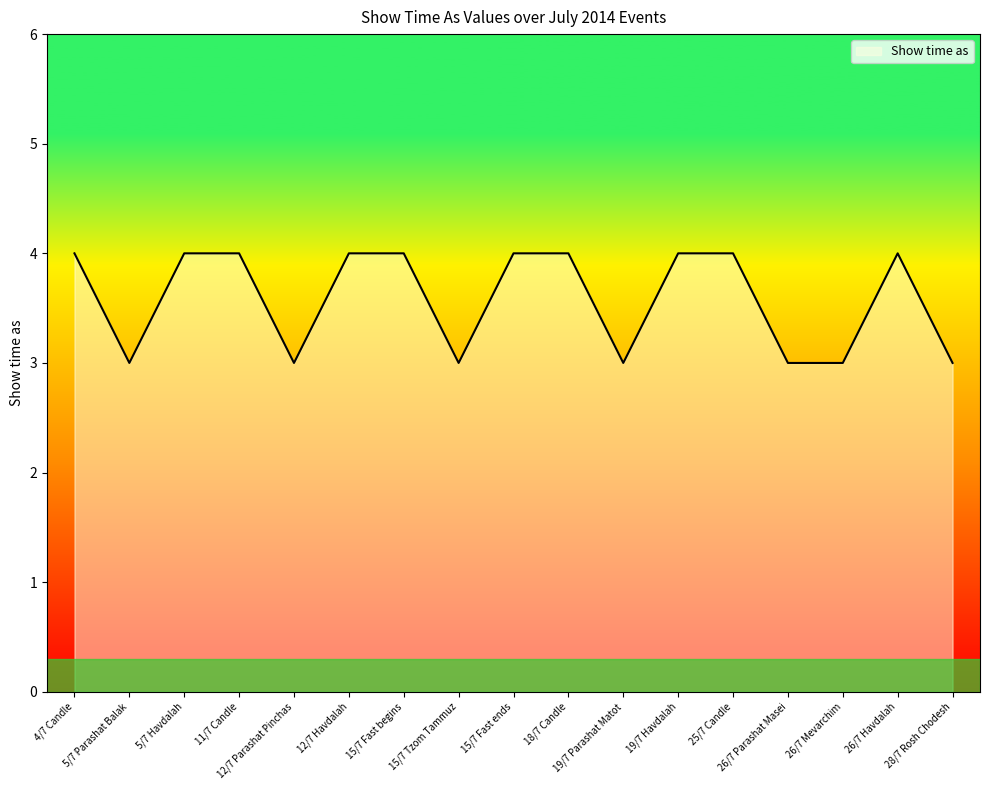

What is the change in value from 12/7 Parashat Pinchas to 25/7 Candle?

+1